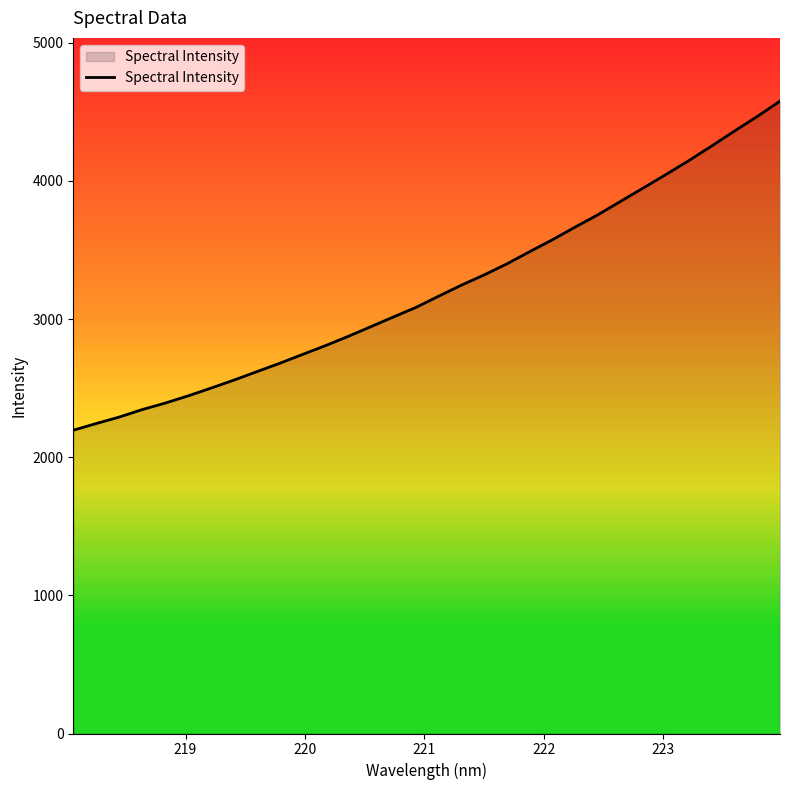

What is the minimum value shown in the chart?

2195.2